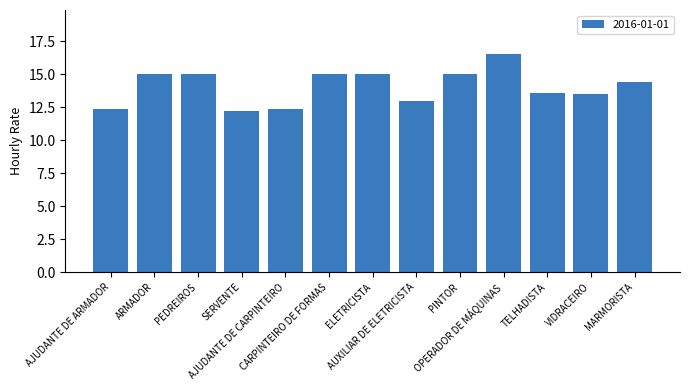

What is the value of the 13th bar from the left?

14.4